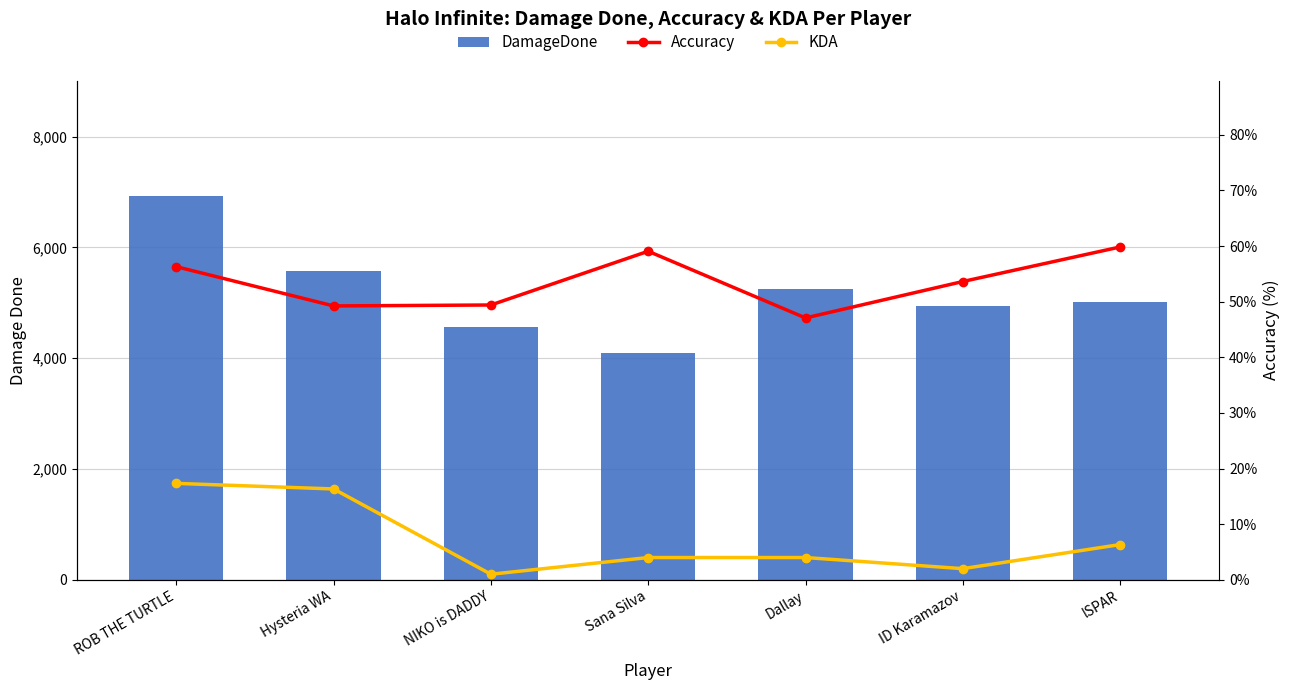

How many categories are shown in the chart?

7